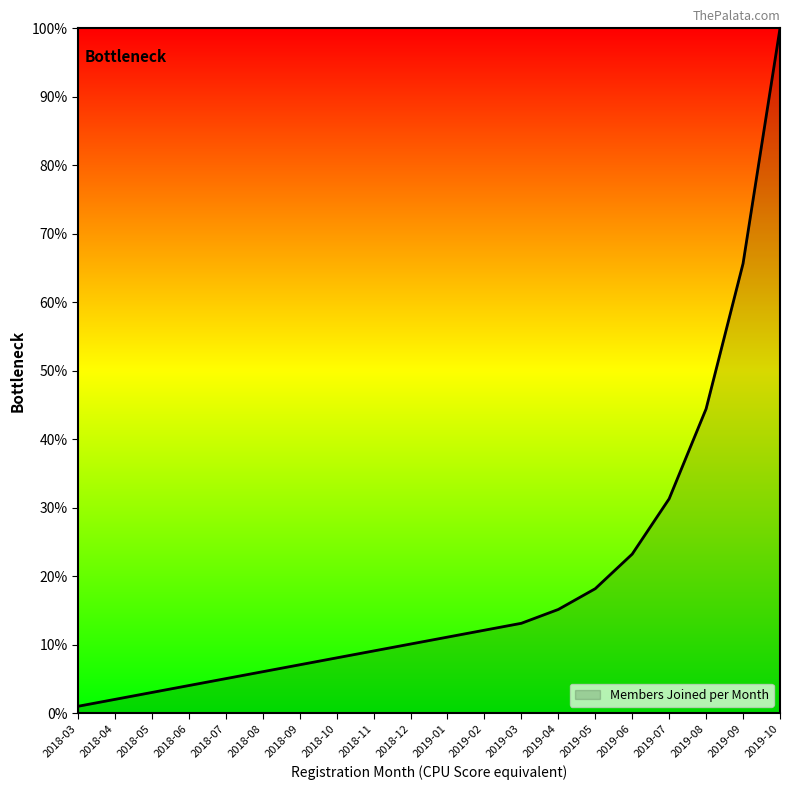

Where is the data nearest to the value 50?

2019-08